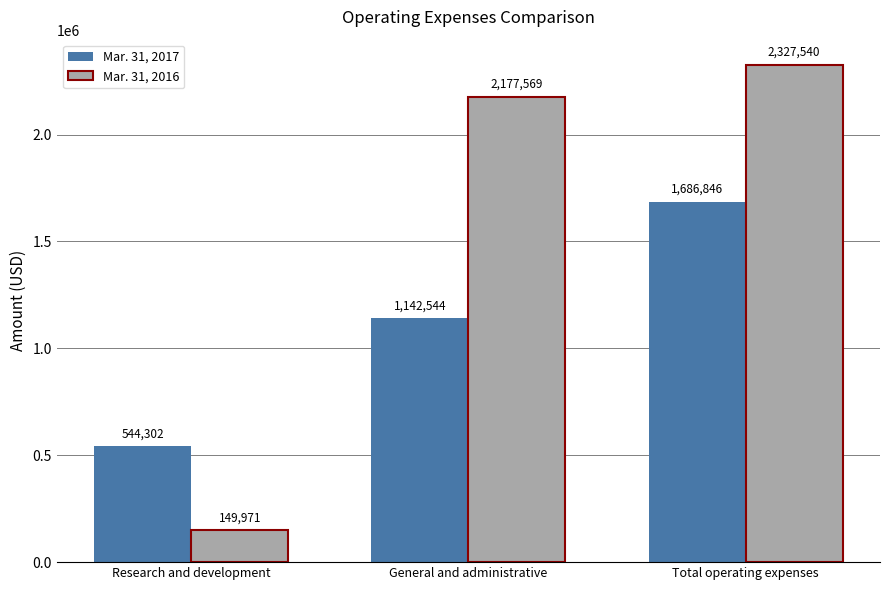

Rank the series by their maximum value, from lowest to highest.

Mar. 31, 2017, Mar. 31, 2016